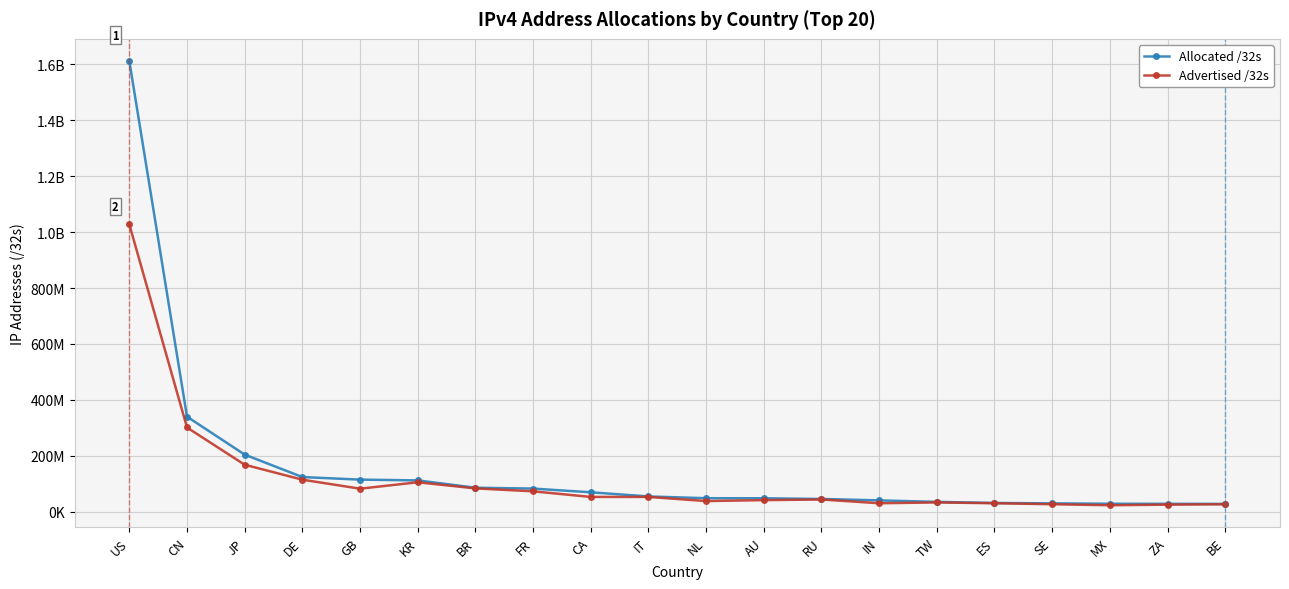

What are all the series names shown in the legend?

Allocated /32s, Advertised /32s